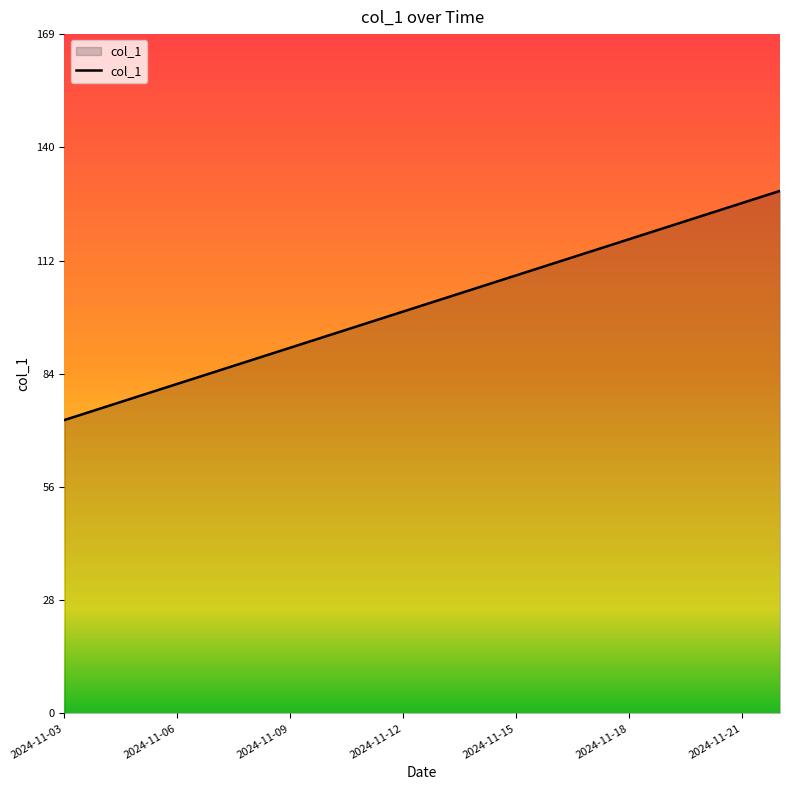

What is the smallest value displayed?

73